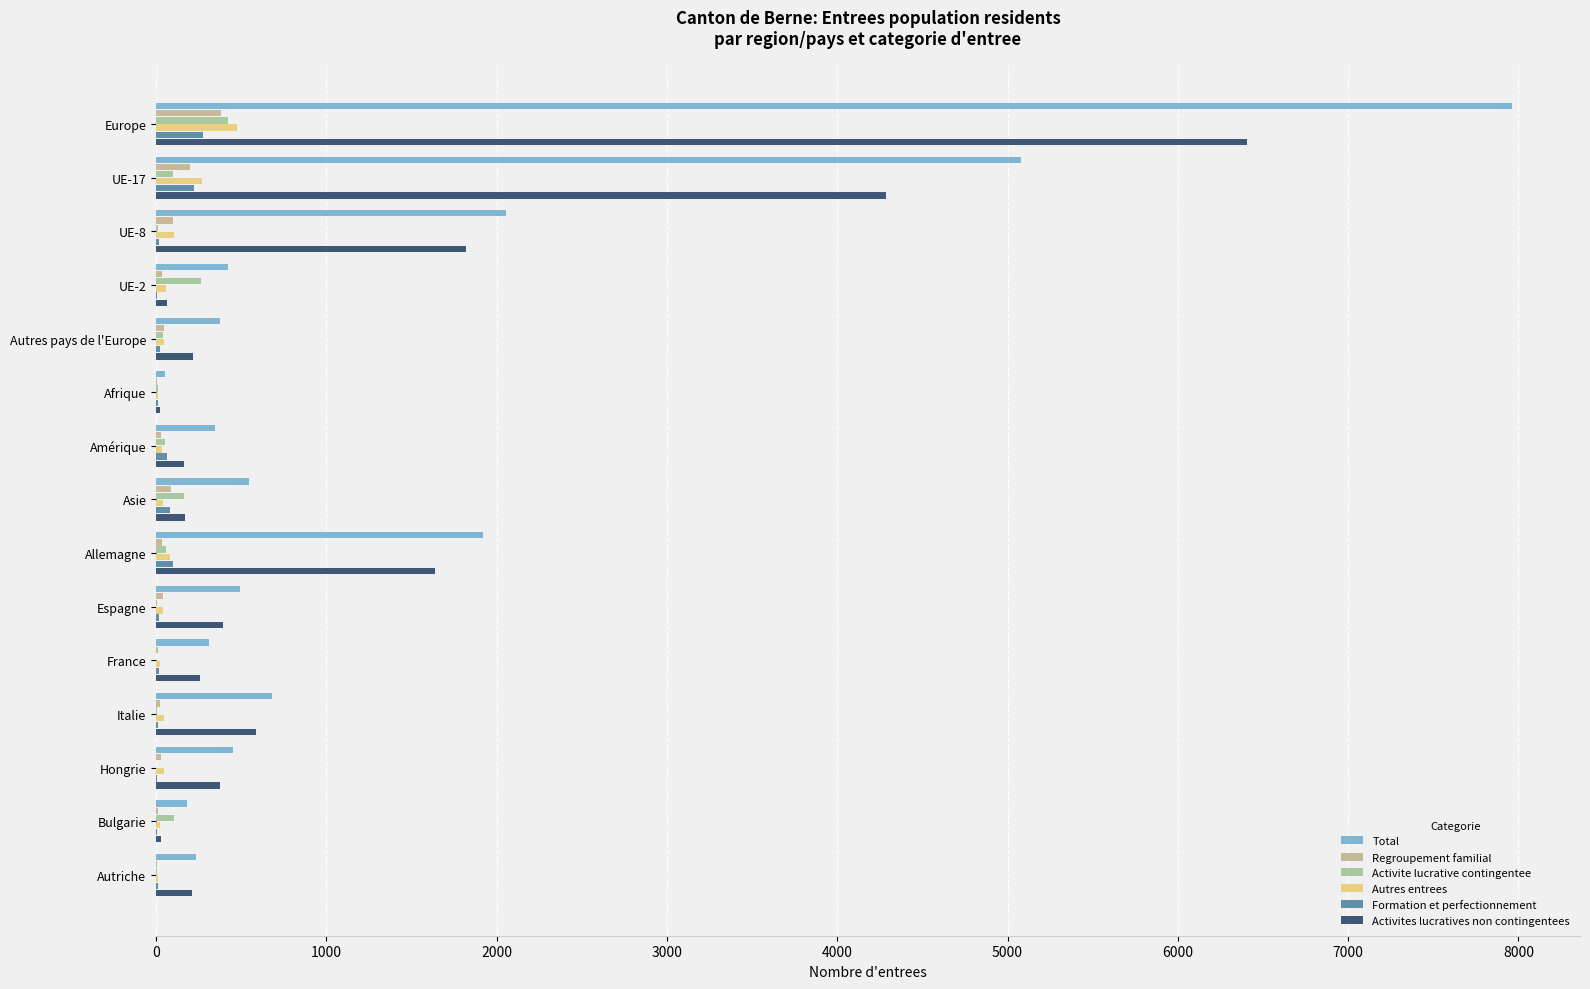

At which label does Activite lucrative contingentee reach its peak?

Europe